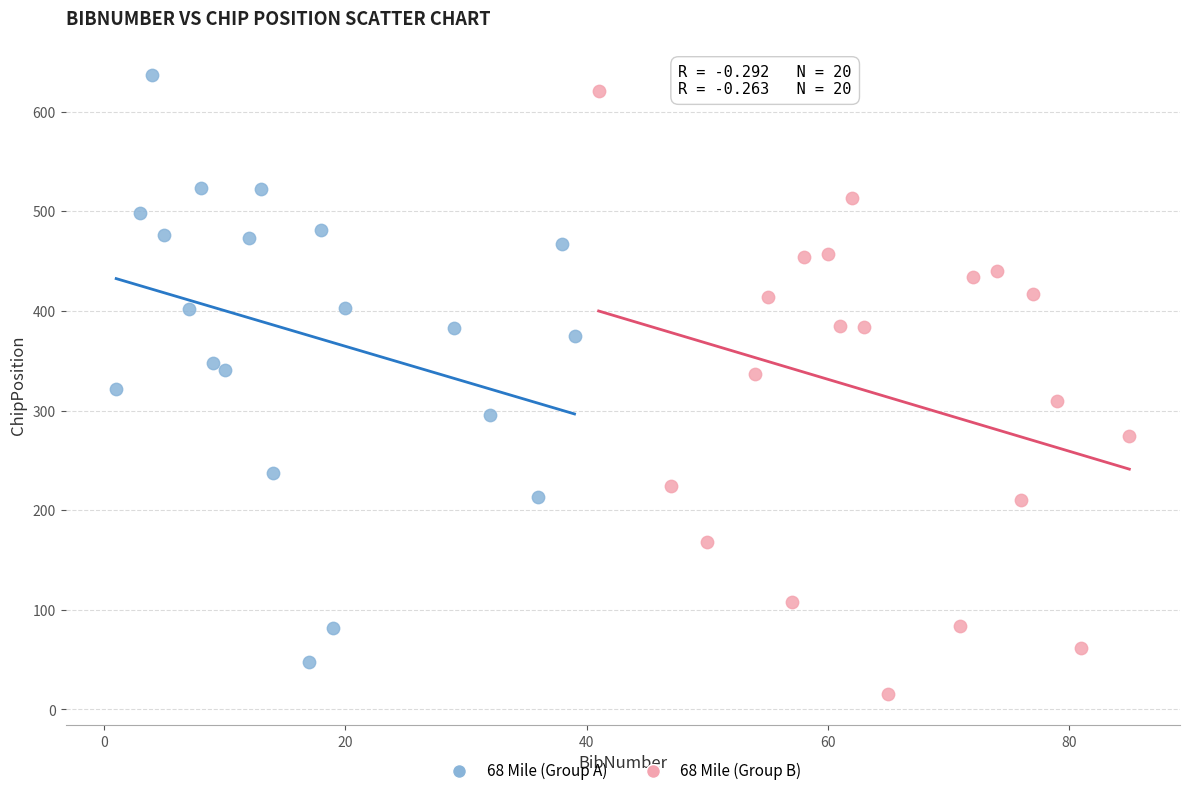

Which series reaches the minimum Y coordinate?

68 Mile (Group B)